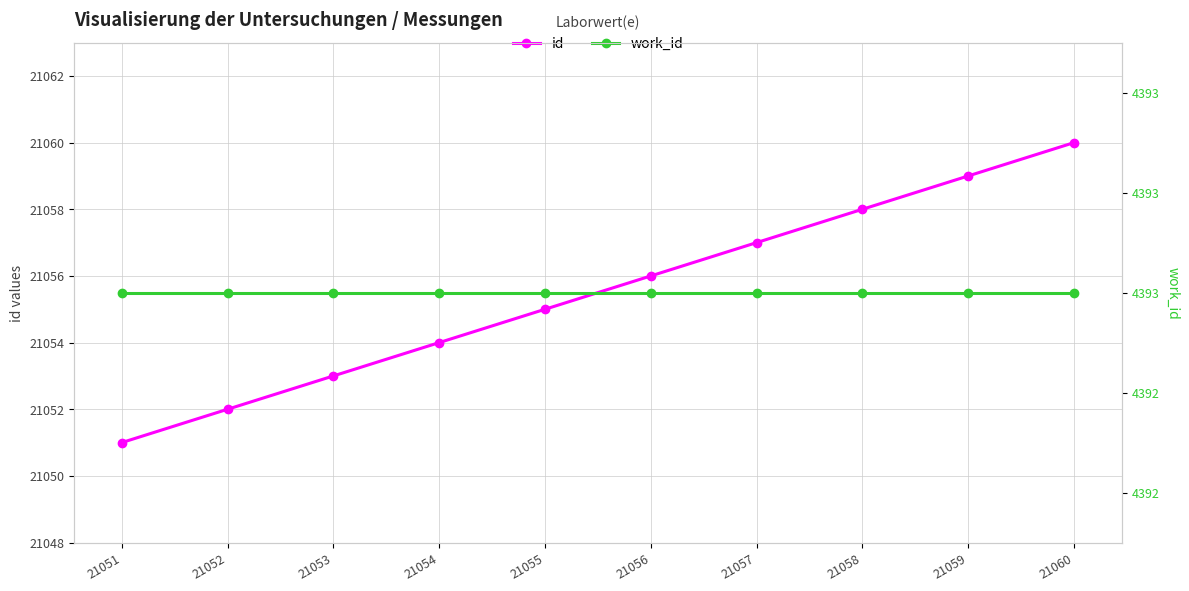

True or false: work_id and id cross at least once.

False